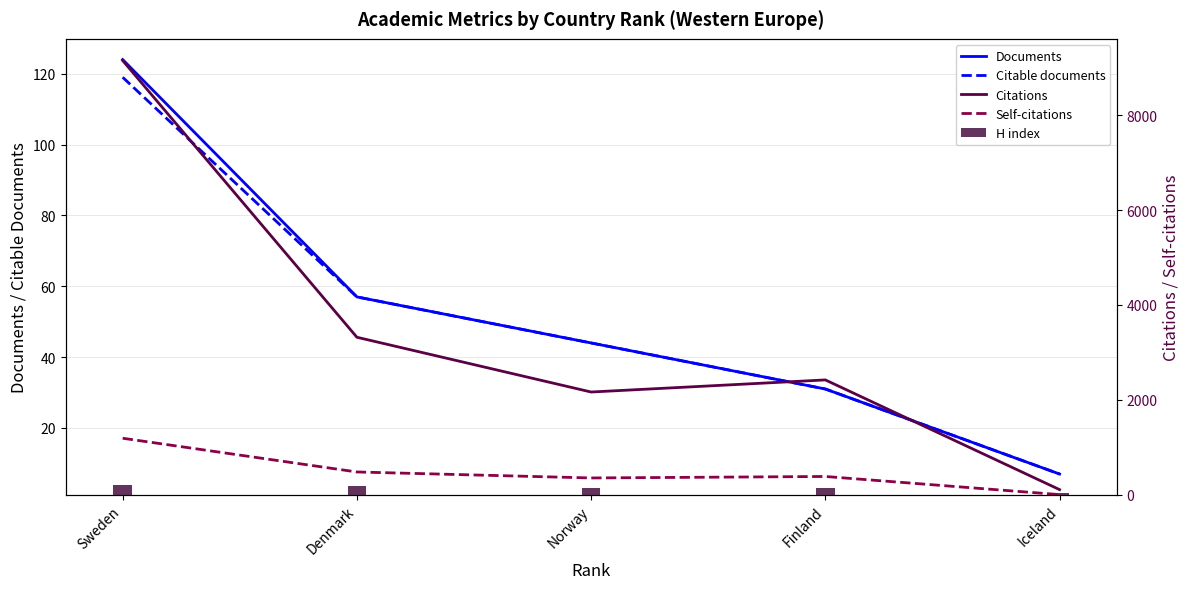

Reading left to right, what are all the values shown in this chart?

Documents: 124	57	44	31	7
Citable documents: 119	57	44	31	7
Citations: 9150	3319	2165	2420	108
Self-citations: 1191	480	354	385	3
H index: 211	174	142	145	39